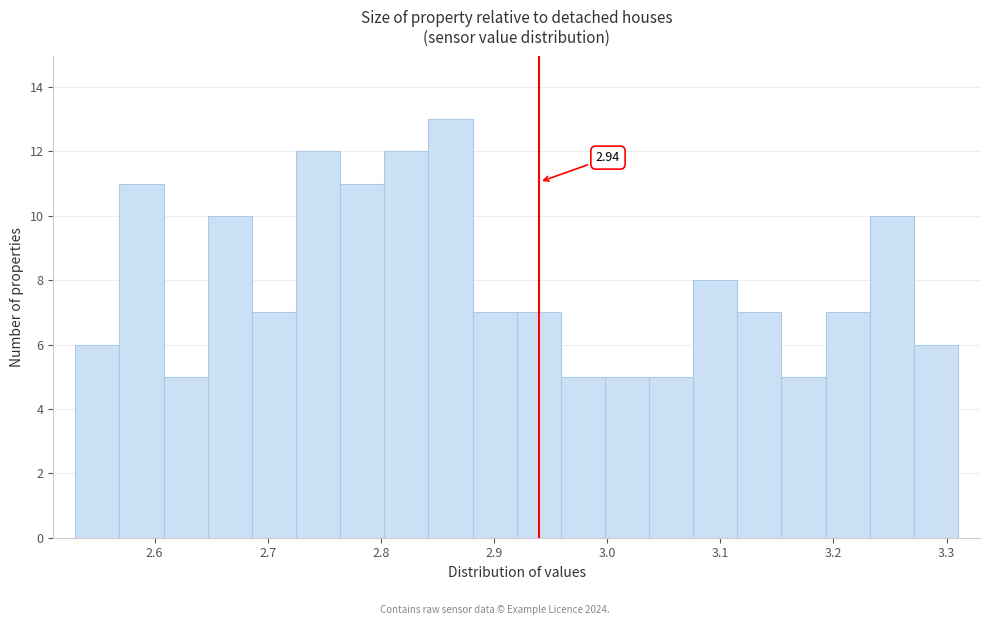

Read against the x-axis, roughly where is the centre of the tallest bar?

2.86